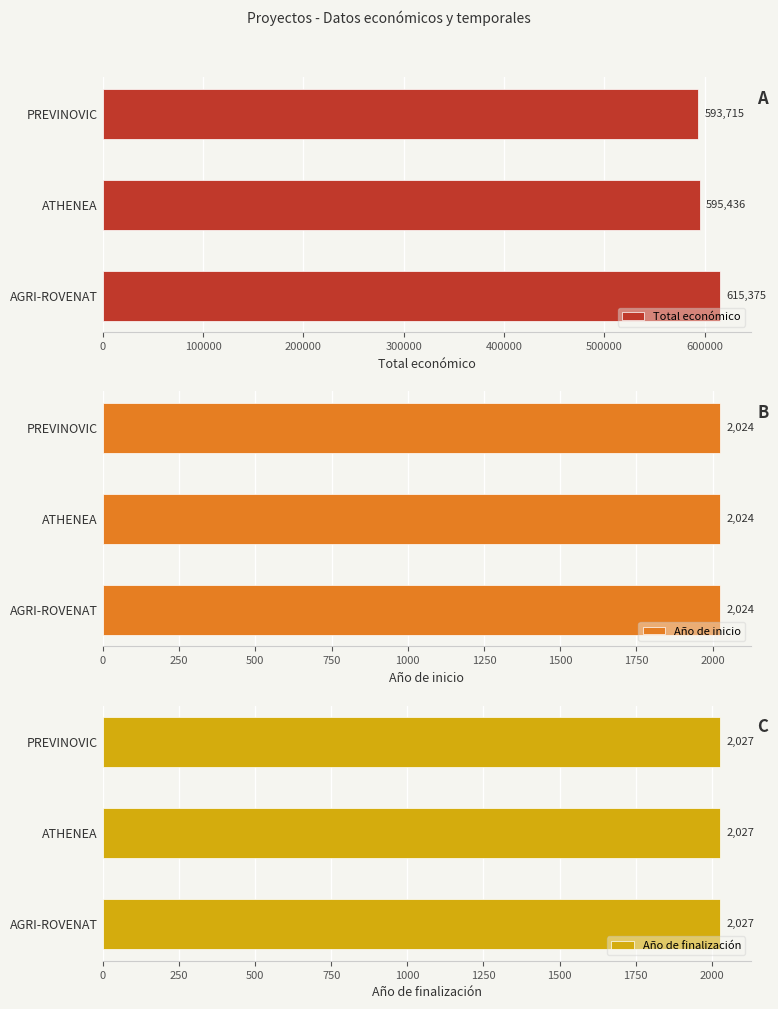

At which label does Total económico reach its minimum?

PREVINOVIC